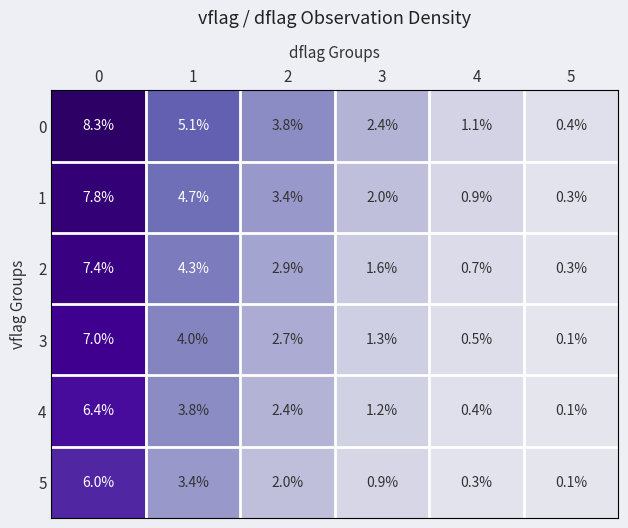

What is the total value across all series at 2?

17.2